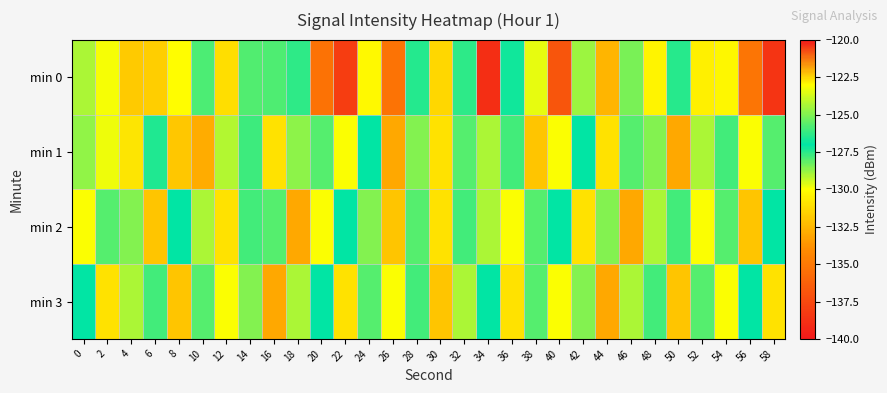

Rank the series by their maximum value, from highest to lowest.

min 1, min 0, min 2, min 3